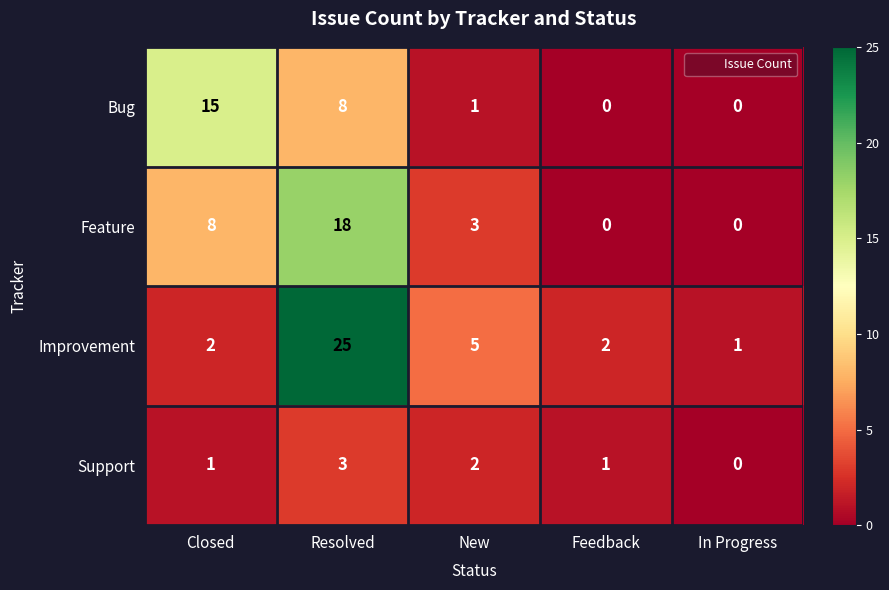

How many Feature values are between 0 and 8?

4